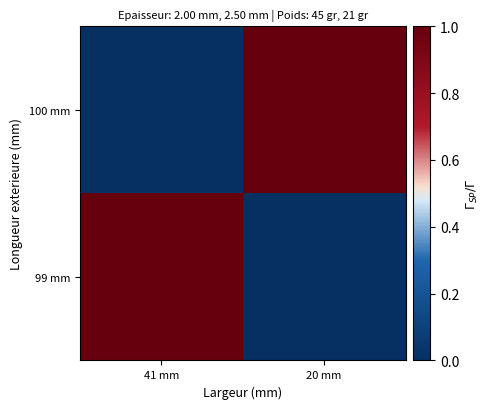

At which category is the sum across all series the highest?

20 mm